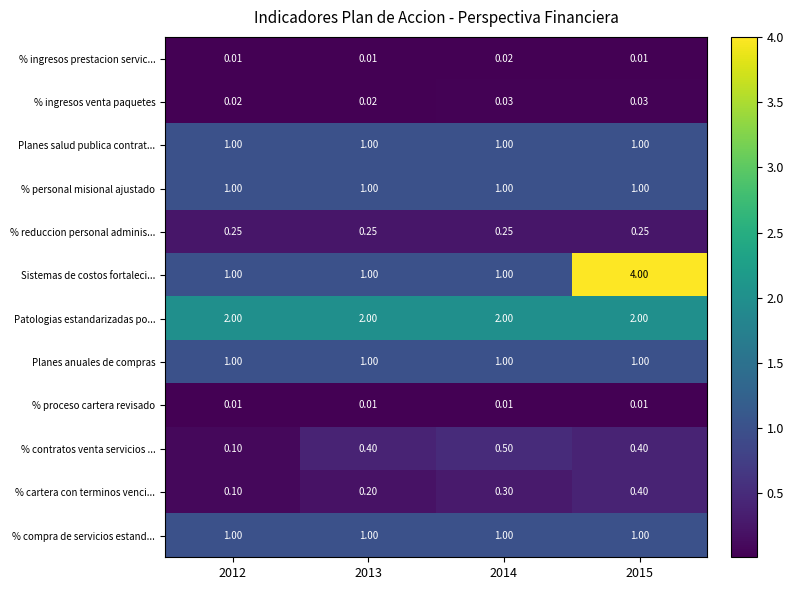

How many distinct data groups are displayed?

12